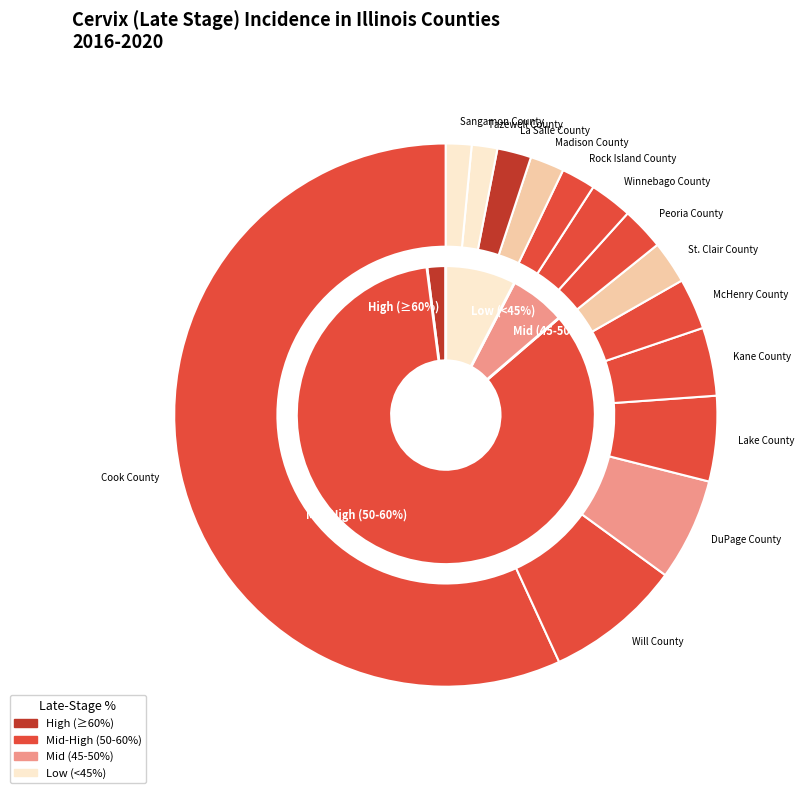

To the nearest percent, what percentage of the pie is Lake County?

5%